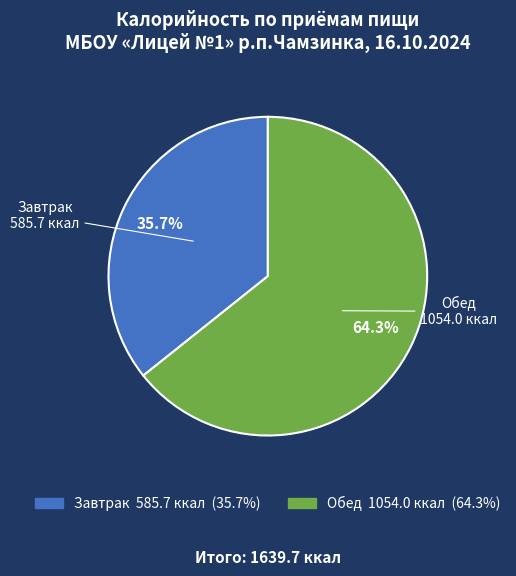

Rank the categories by value from lowest to highest.

Завтрак, Обед